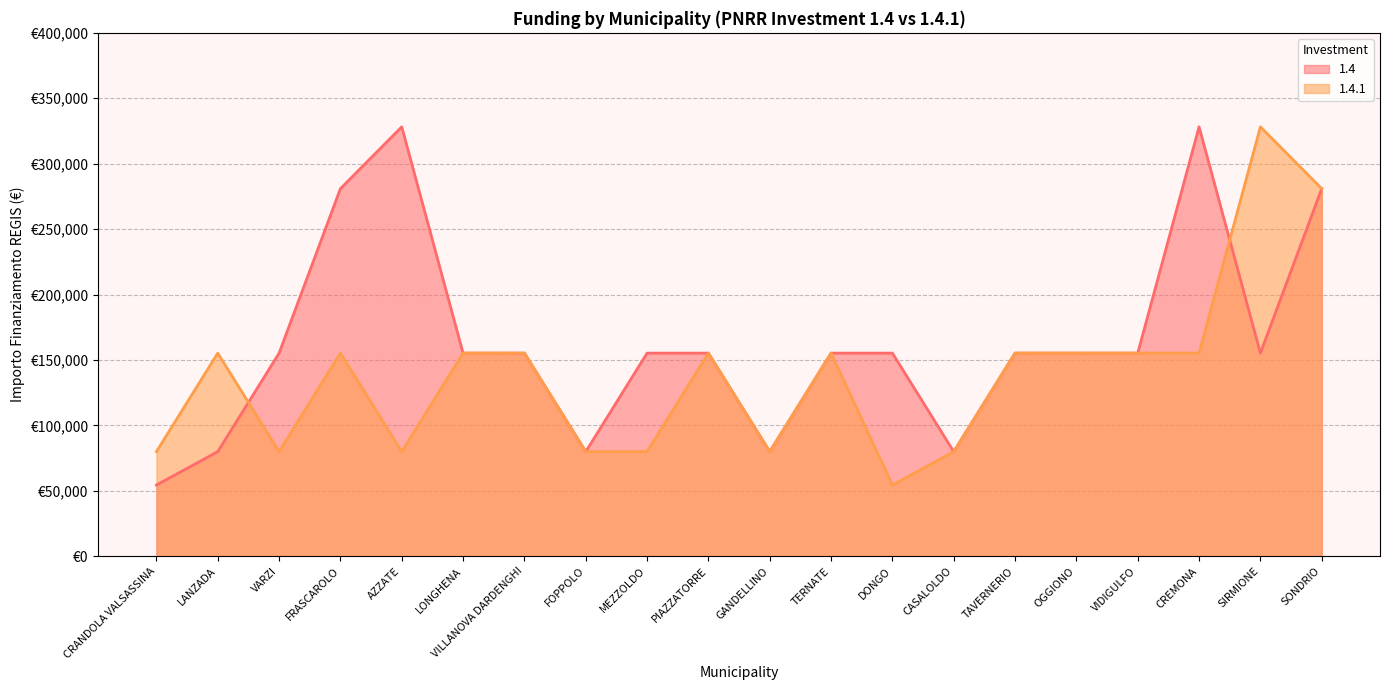

Count the number of categories in the chart.

20